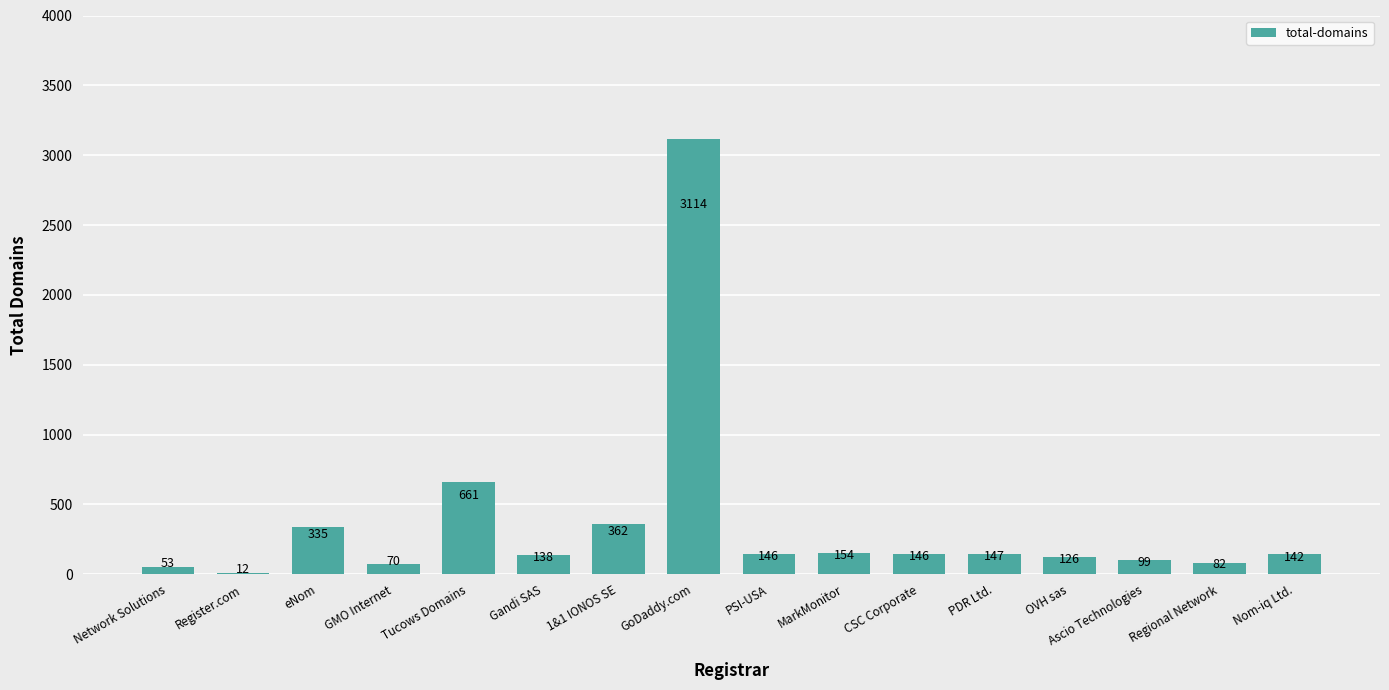

Are the bars grouped side by side (vs. stacked)?

No